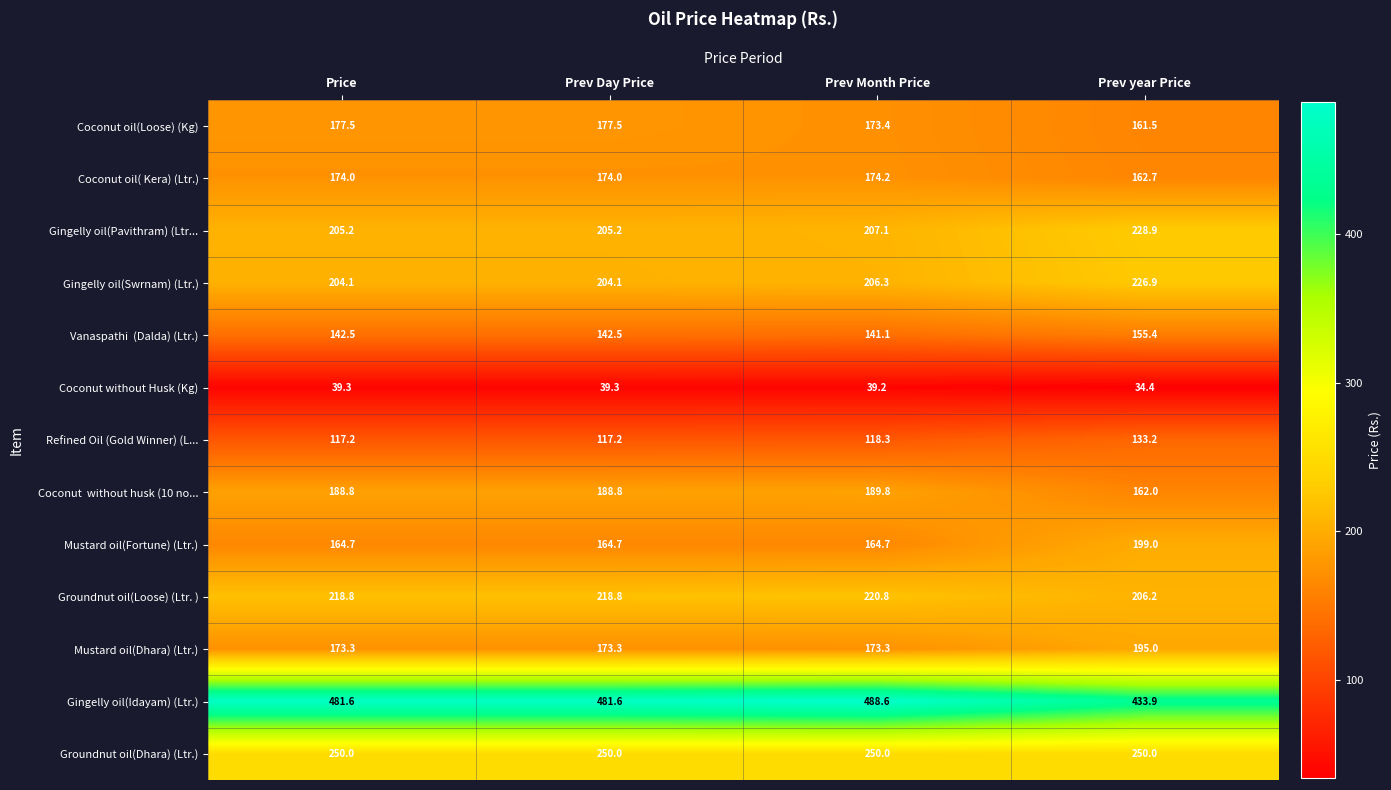

Which label corresponds to the smallest value in the chart?

Prev year Price